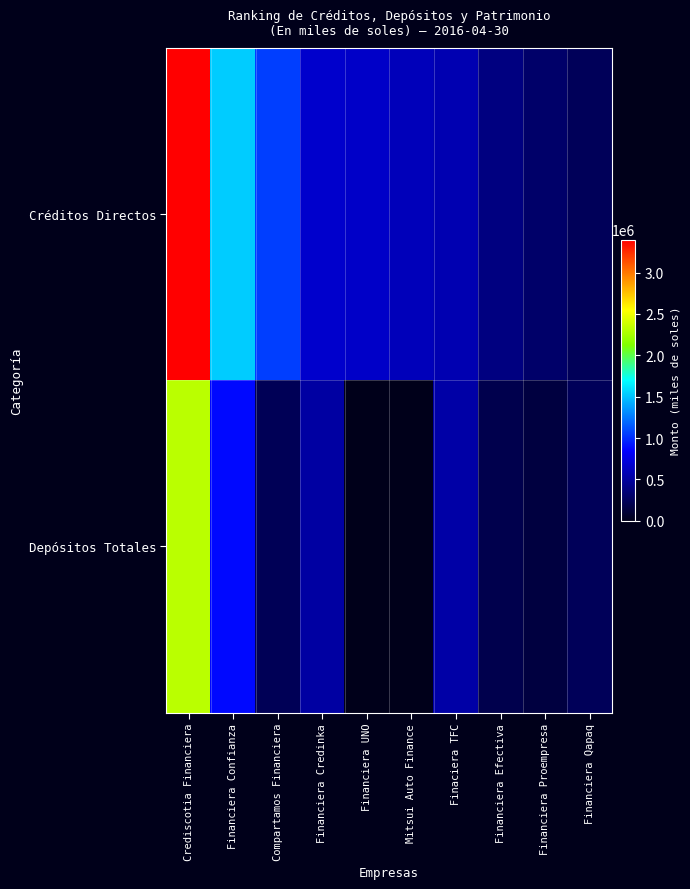

What is the sum of all Créditos Directos values?

9398476.7